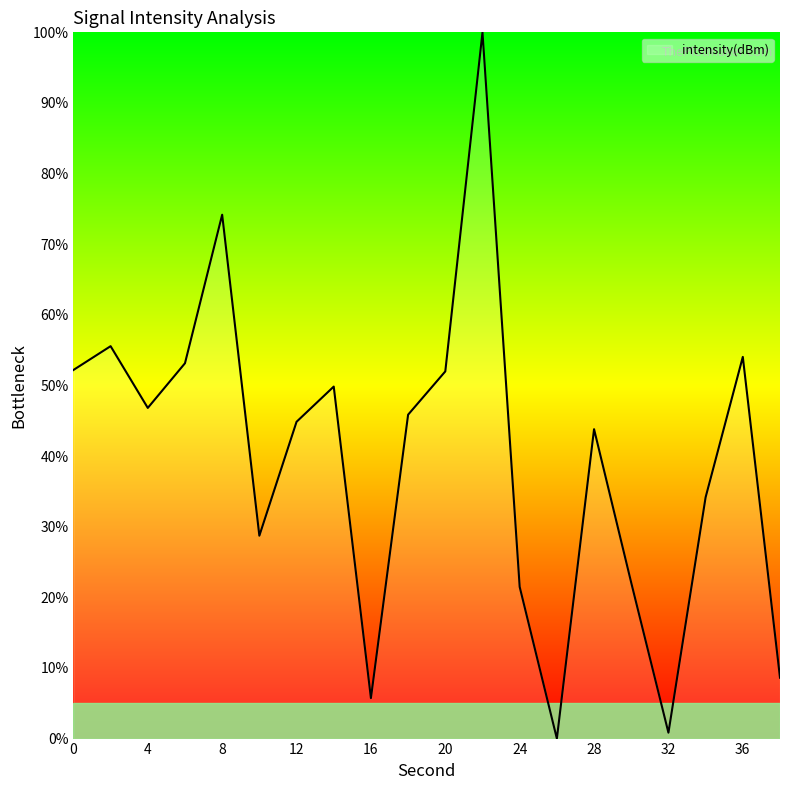

What is the difference between the maximum and minimum values?

100.0